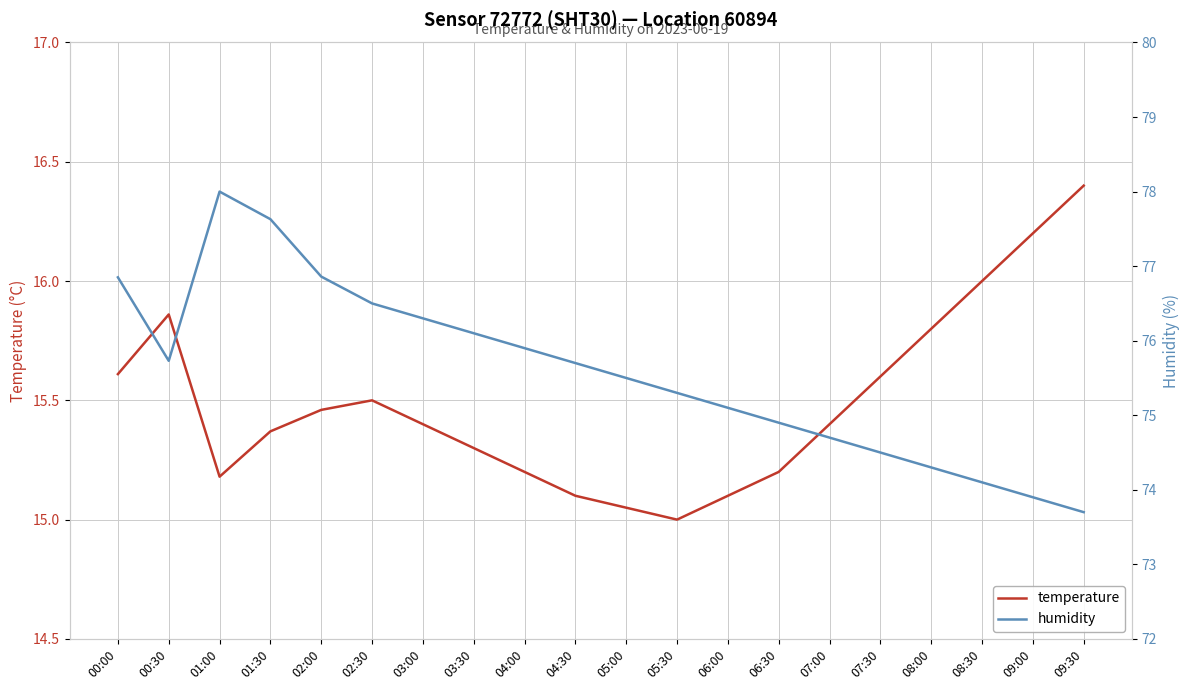

Where does the humidity series first go above 75?

00:00